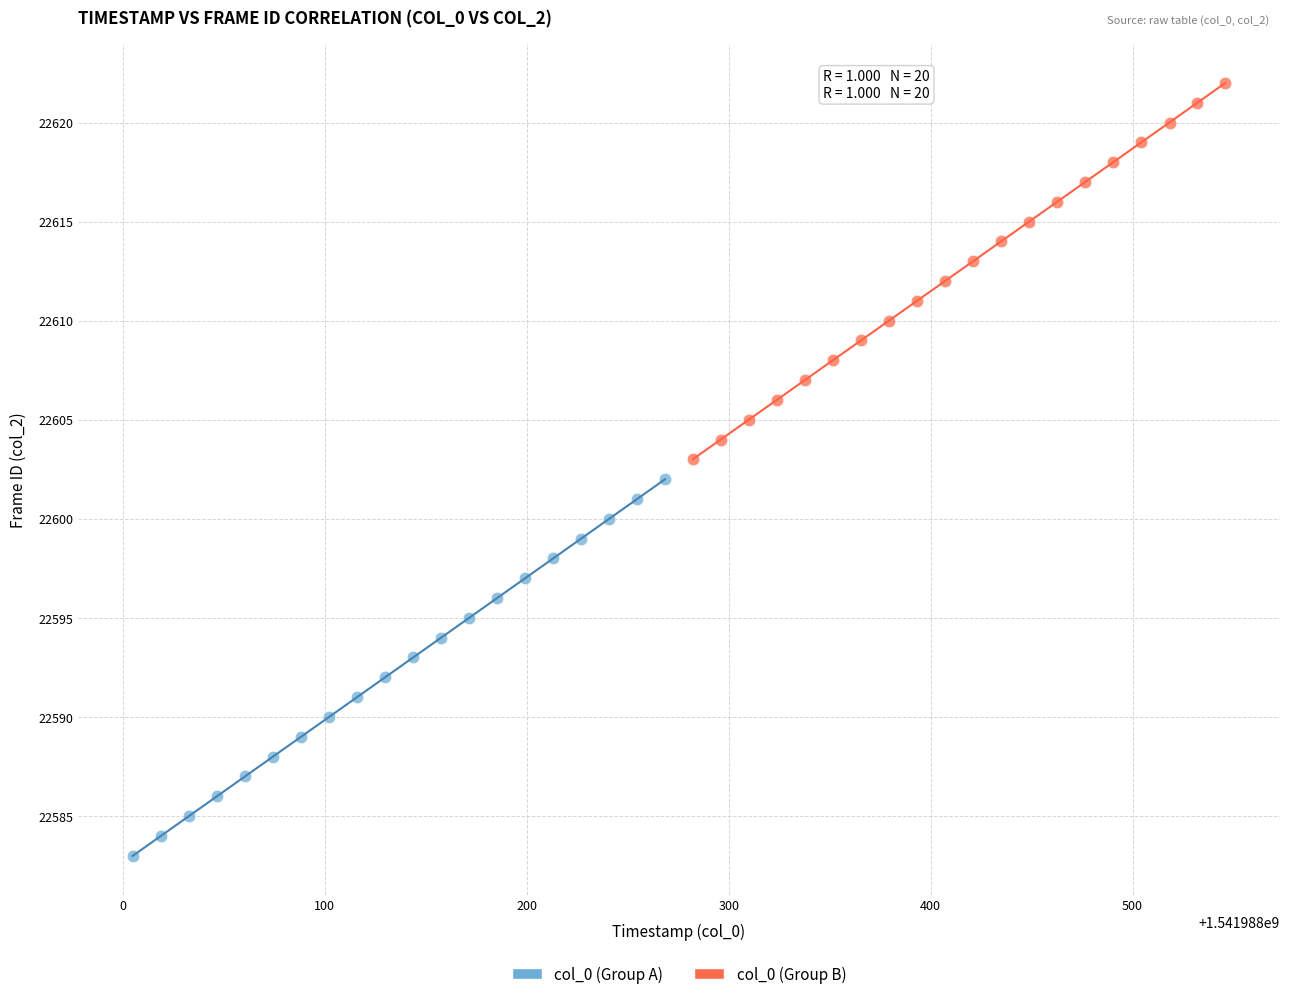

Which series reaches the maximum Y coordinate?

col_0 (Group B)